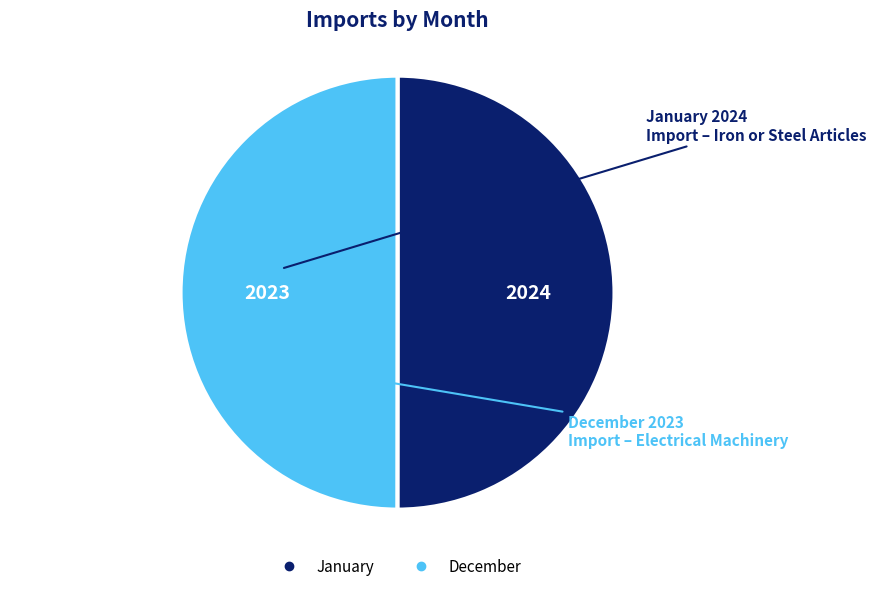

What is the ratio of the value at January to the value at December?

1.0